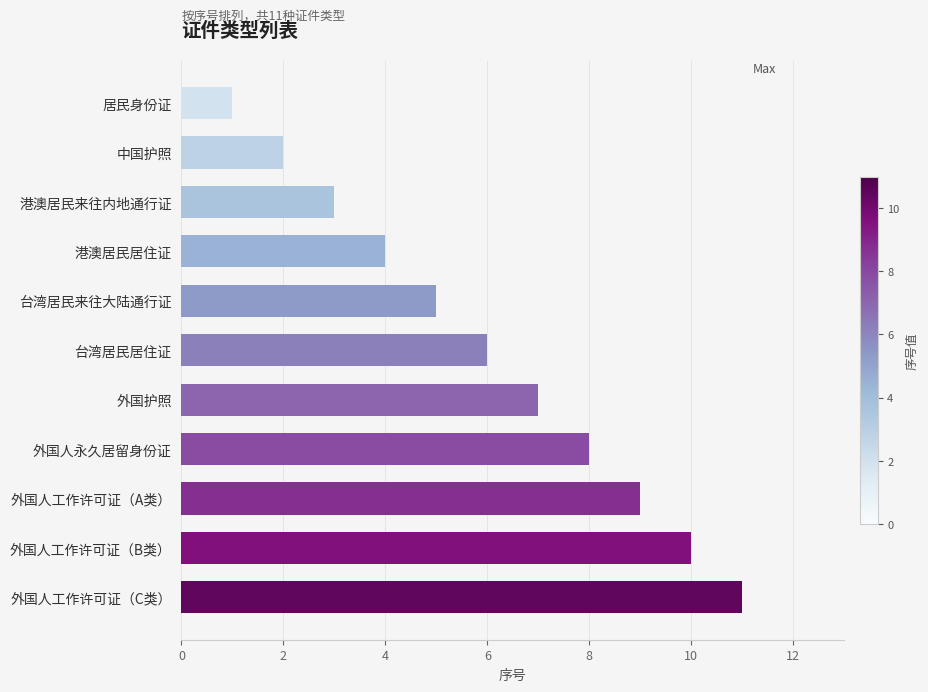

Approximately how many times larger is the value at 港澳居民居住证 compared to 居民身份证?

4.0